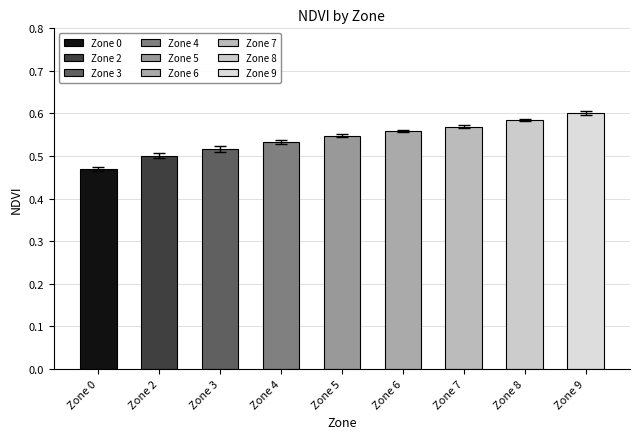

What is the difference between the values at Zone 3 and Zone 9?

0.1